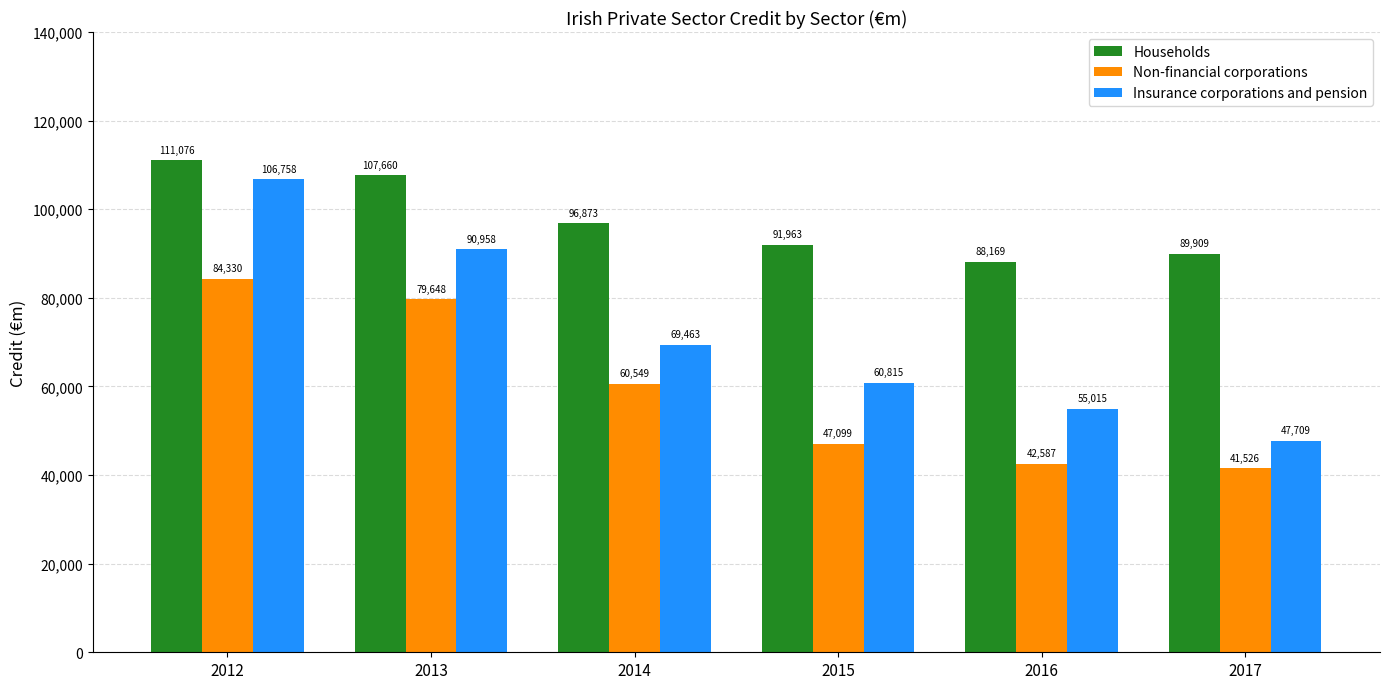

At which label does Households reach its minimum?

2016